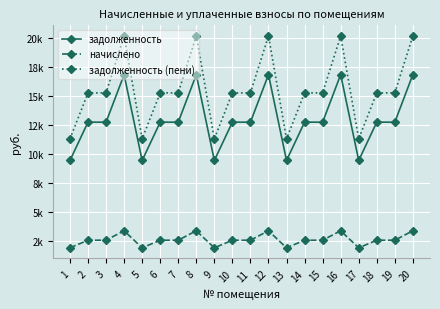

Rank the categories by задолженность (пени) value from highest to lowest.

4, 8, 12, 16, 20, 2, 3, 6, 7, 10, 11, 14, 15, 18, 19, 1, 5, 9, 13, 17